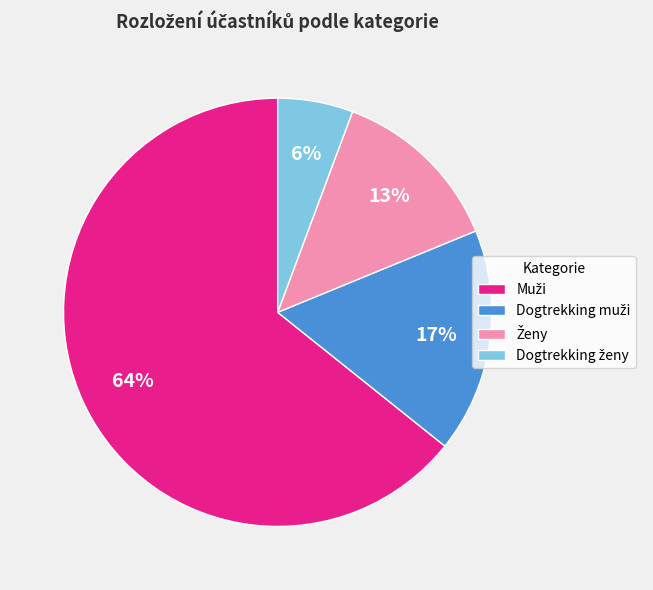

Is there a majority slice in this chart?

Yes